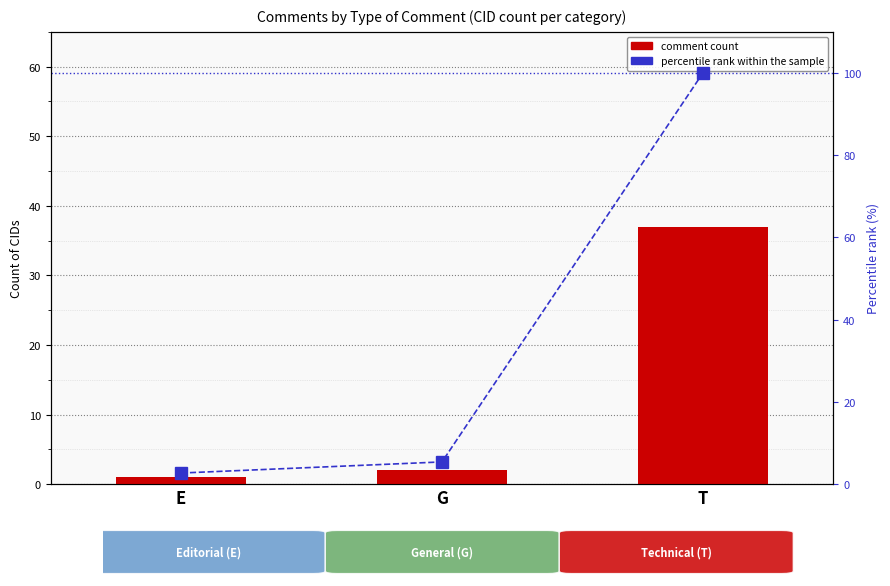

What is the label of the 3rd bar from the left?

T